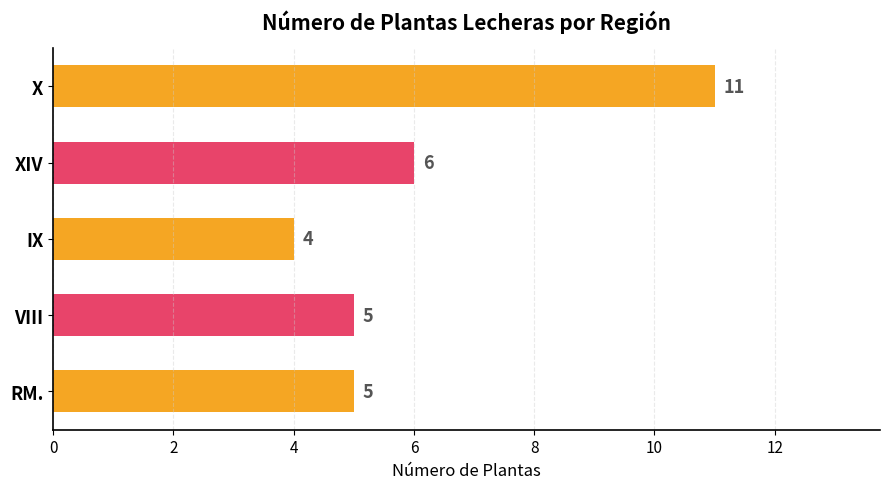

What is the maximum value shown in the chart?

11